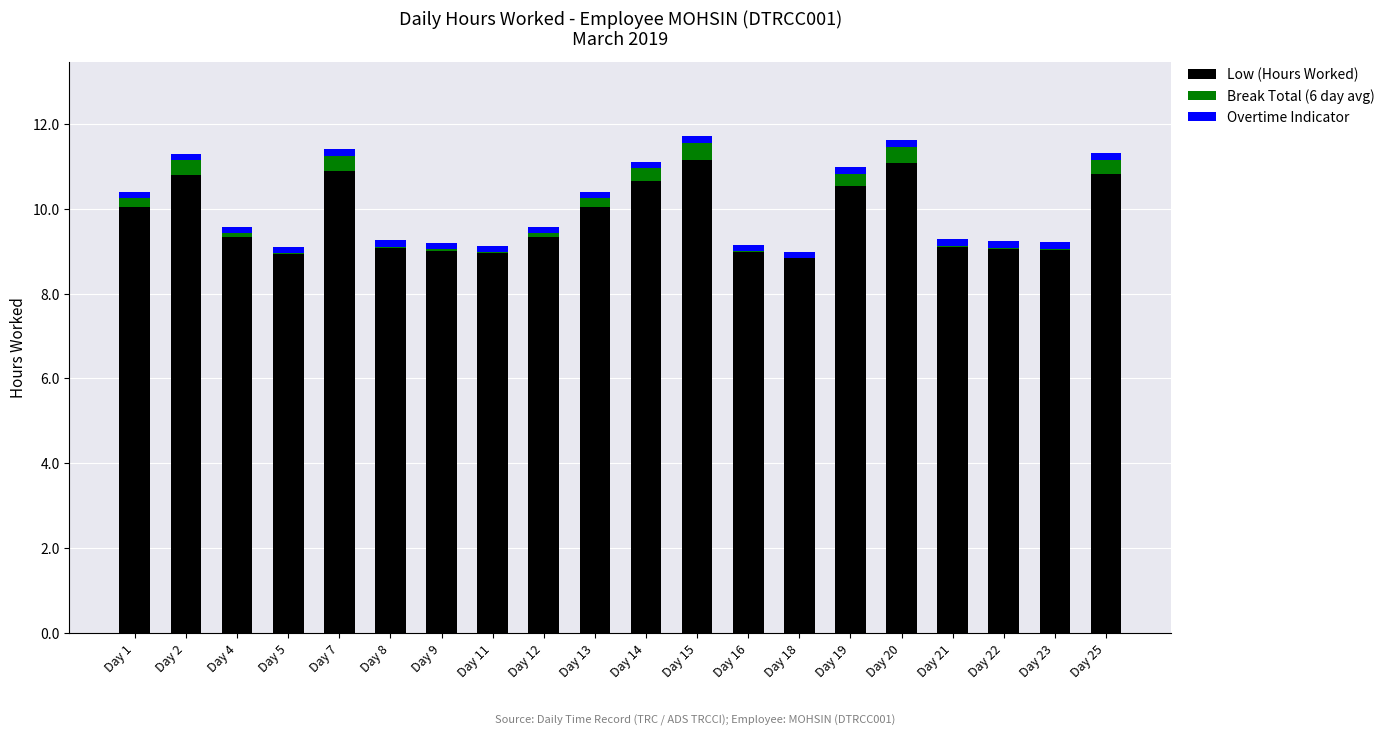

The value of Low (Hours Worked) at Day 23 is 2.5. True or false?

False